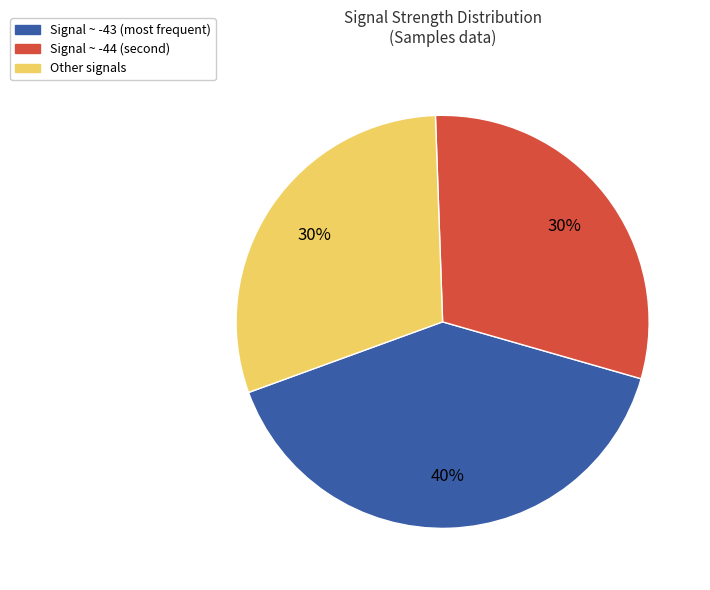

To the nearest percent, what portion does Signal ~ -43 (most frequent) represent?

40%